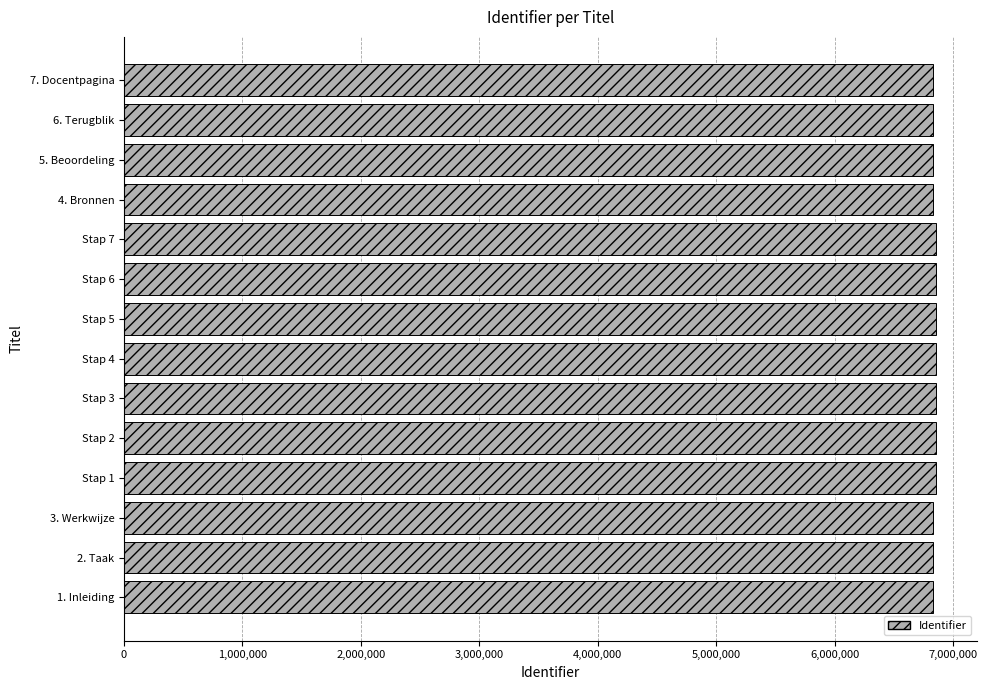

What is the difference between the second highest and minimum values?

25300